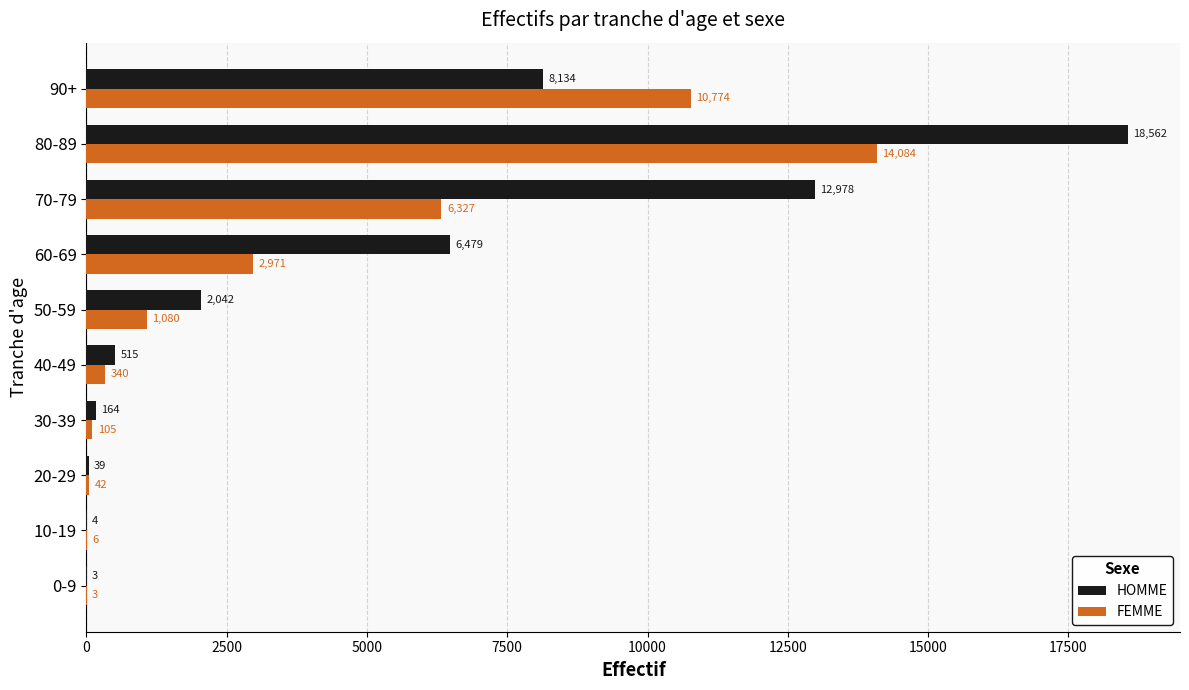

What is the sum of the FEMME values at 80-89 and 90+?

24858